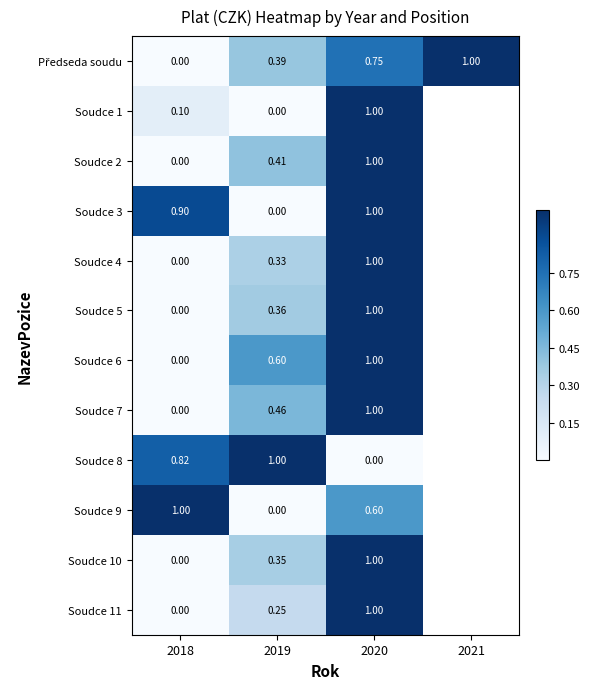

What is the spread (max minus min) of values at 2018?

1.0